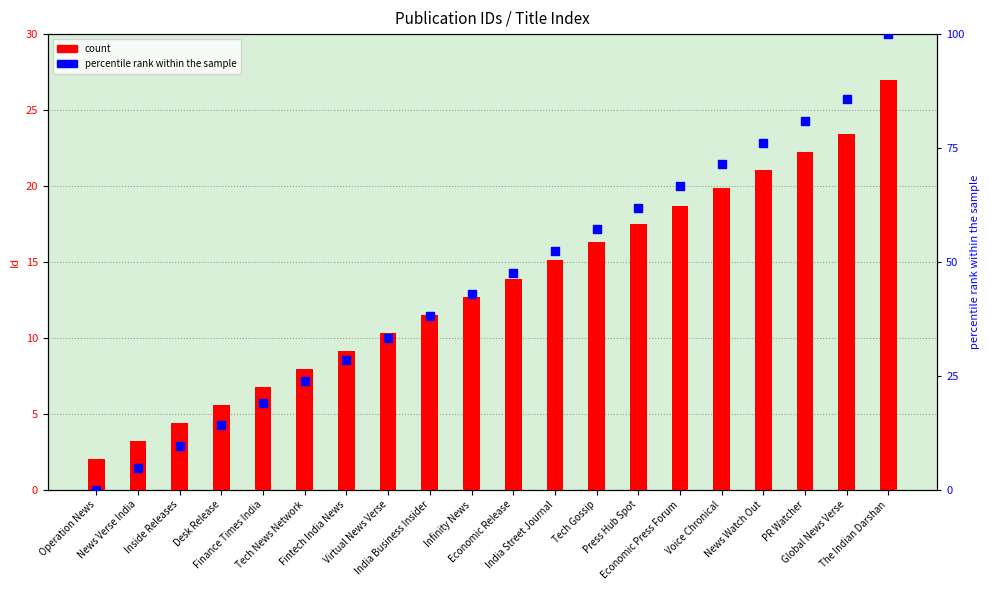

Which series reaches the maximum Y coordinate?

percentile rank within the sample